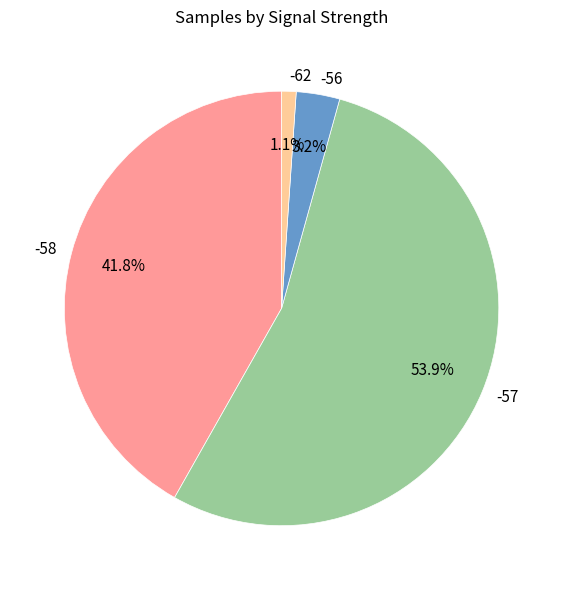

What is the largest slice in the pie chart?

-57